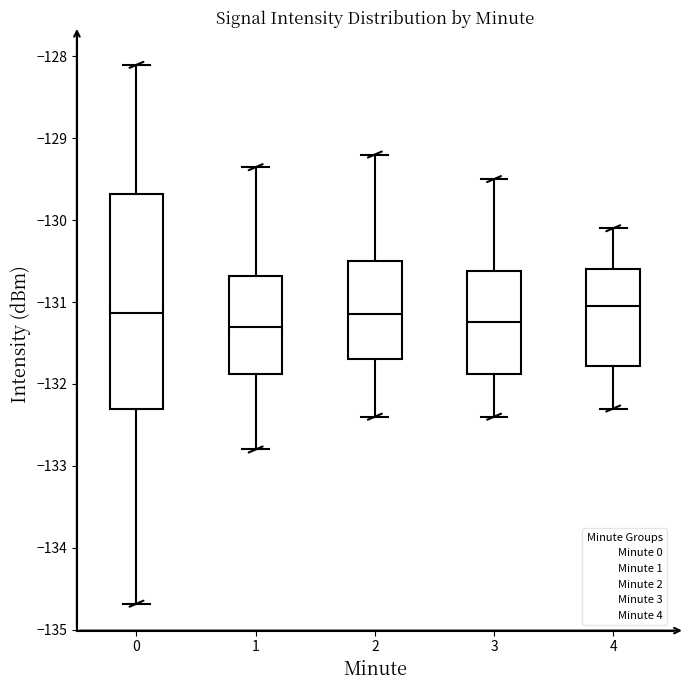

Where is the lower edge of the box at x = 3 on the y-axis? The values are not printed on the chart, so give them approximately, as read against the axis.

-131.9